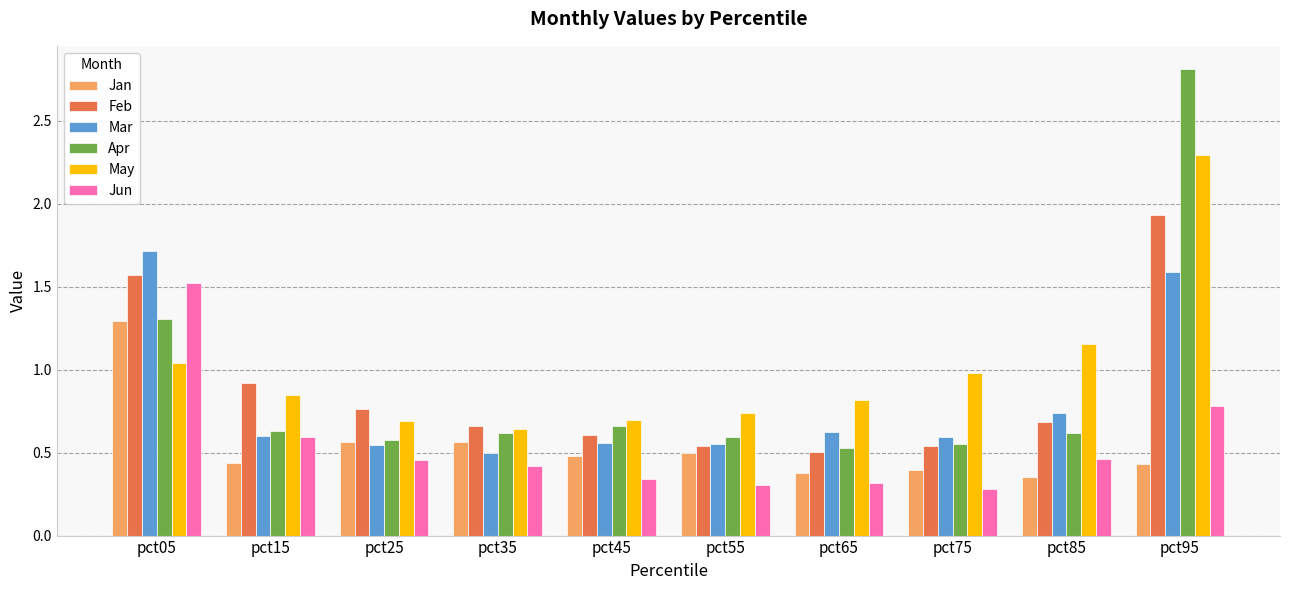

How many groups of bars are there?

10